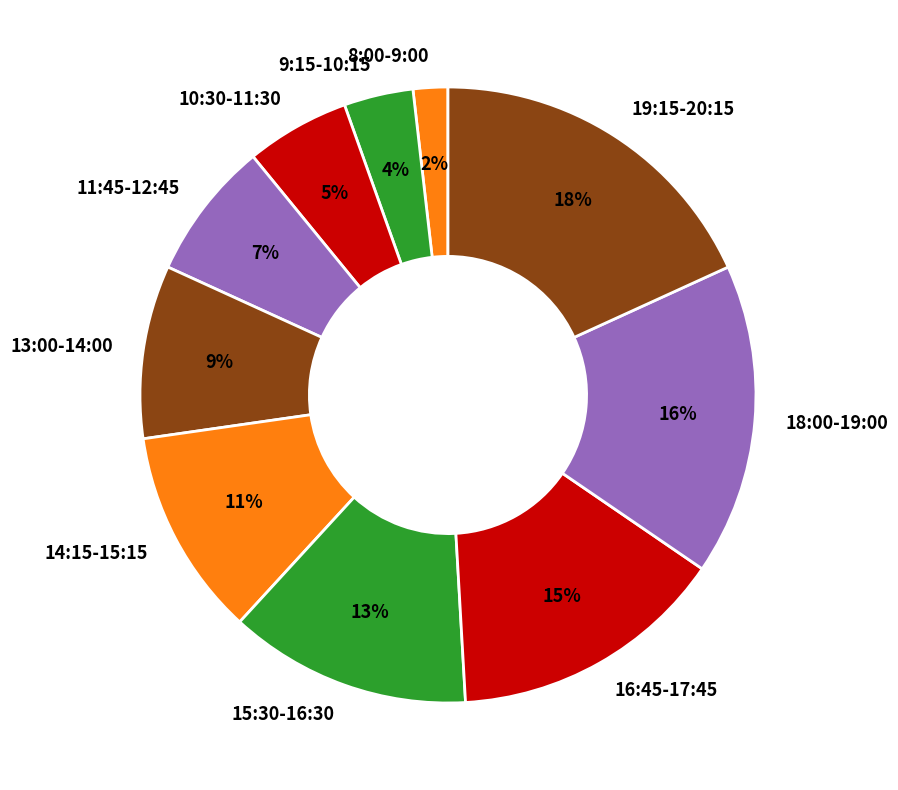

Count the number of slices in the pie.

10